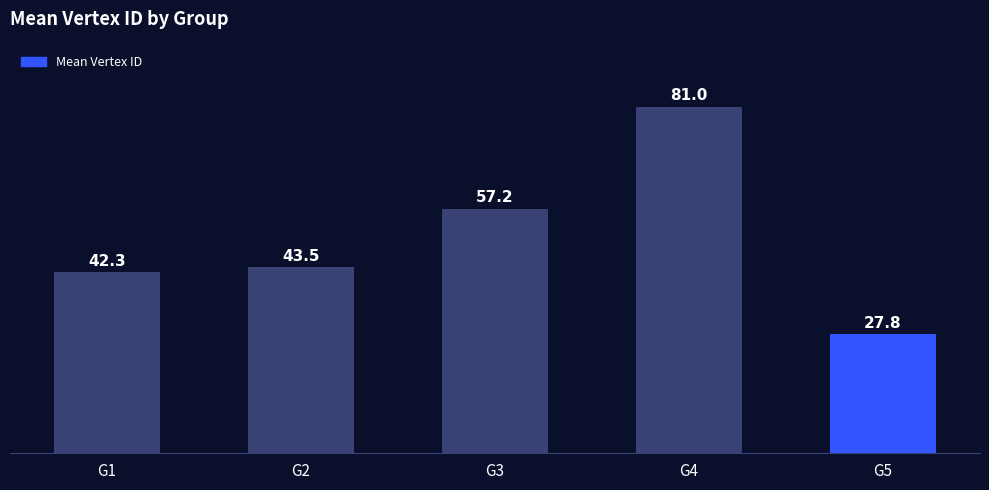

Reading left to right, extract all data points from this chart.

42.3	43.5	57.2	81.0	27.8